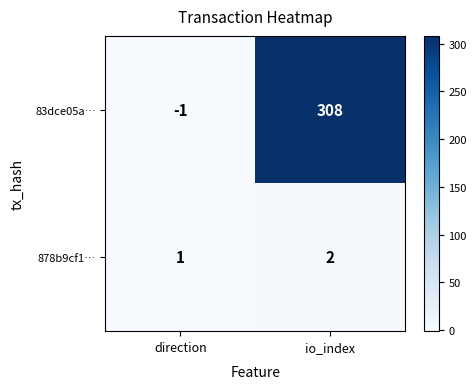

What is the difference between the highest and lowest values at io_index?

306